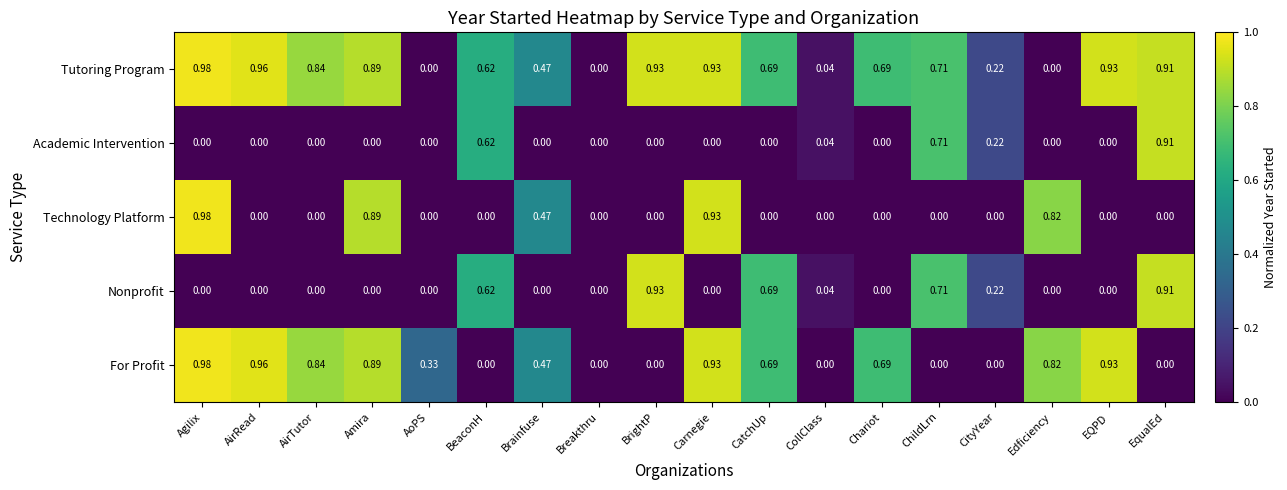

Which category has the highest value across all series?

Agilix